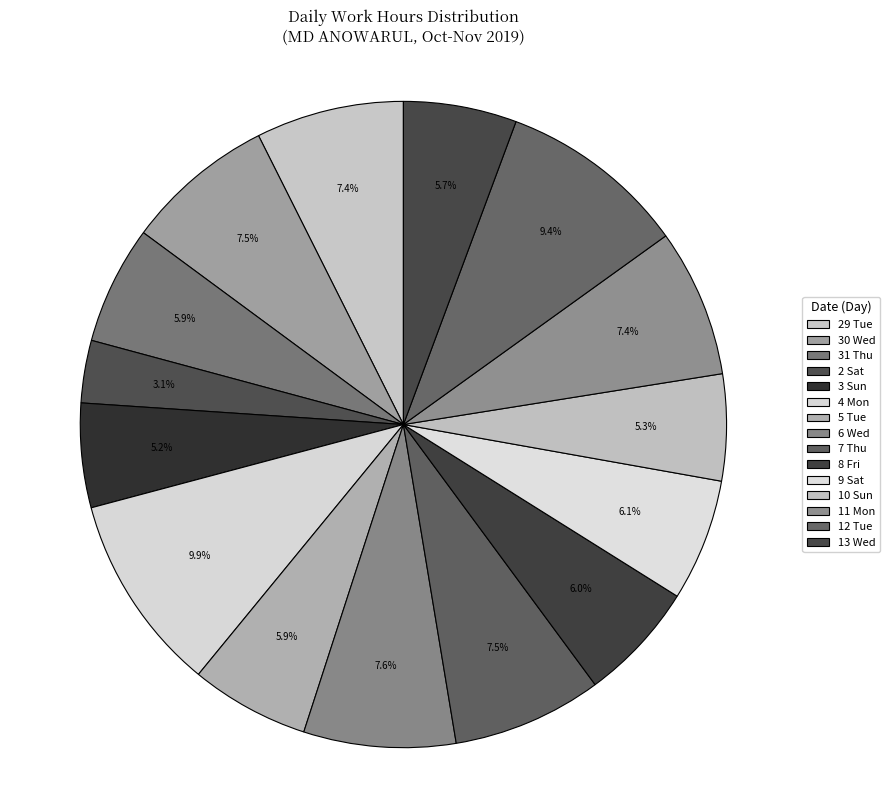

Which category has the biggest portion of the pie?

4 Mon